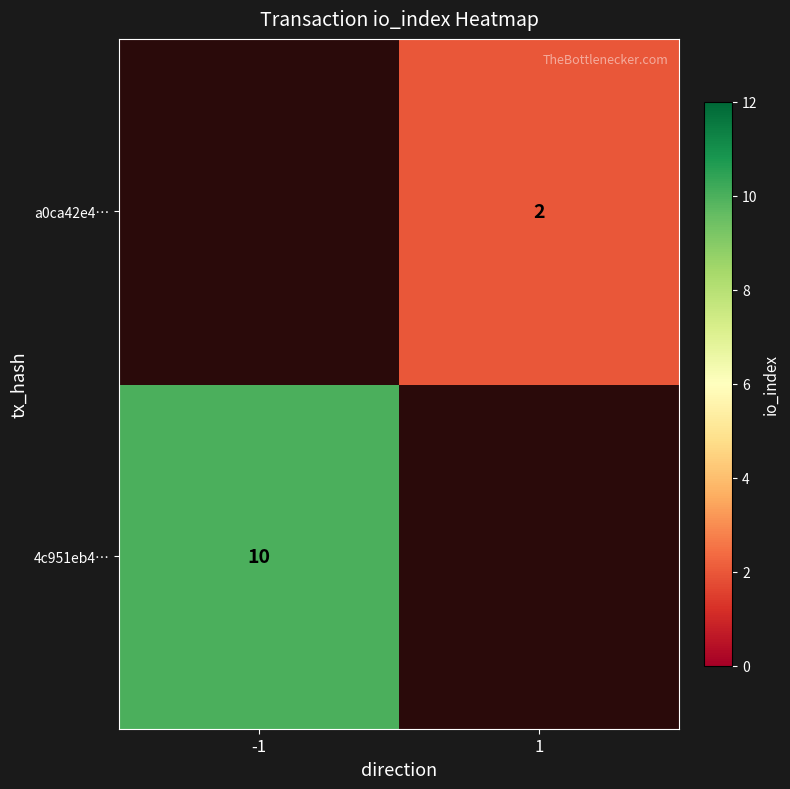

The a0ca42e4… series shows 2 at 1. True or false?

True